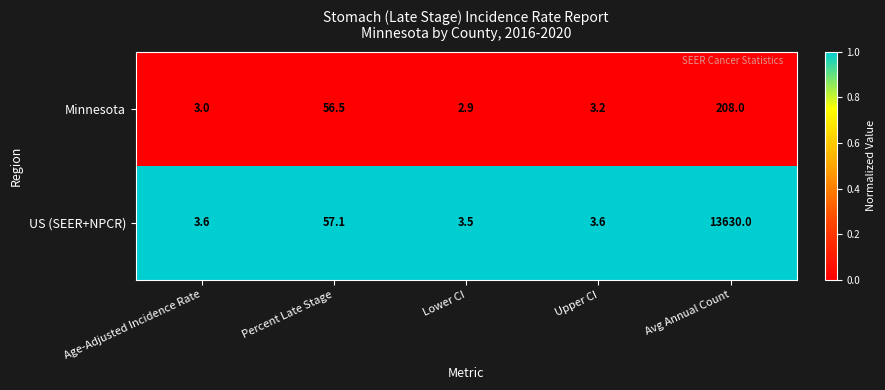

Is it true that Minnesota equals 4.6 at Age-Adjusted Incidence Rate?

False